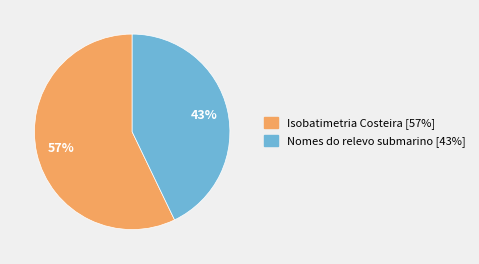

How many segments does this pie chart have?

2